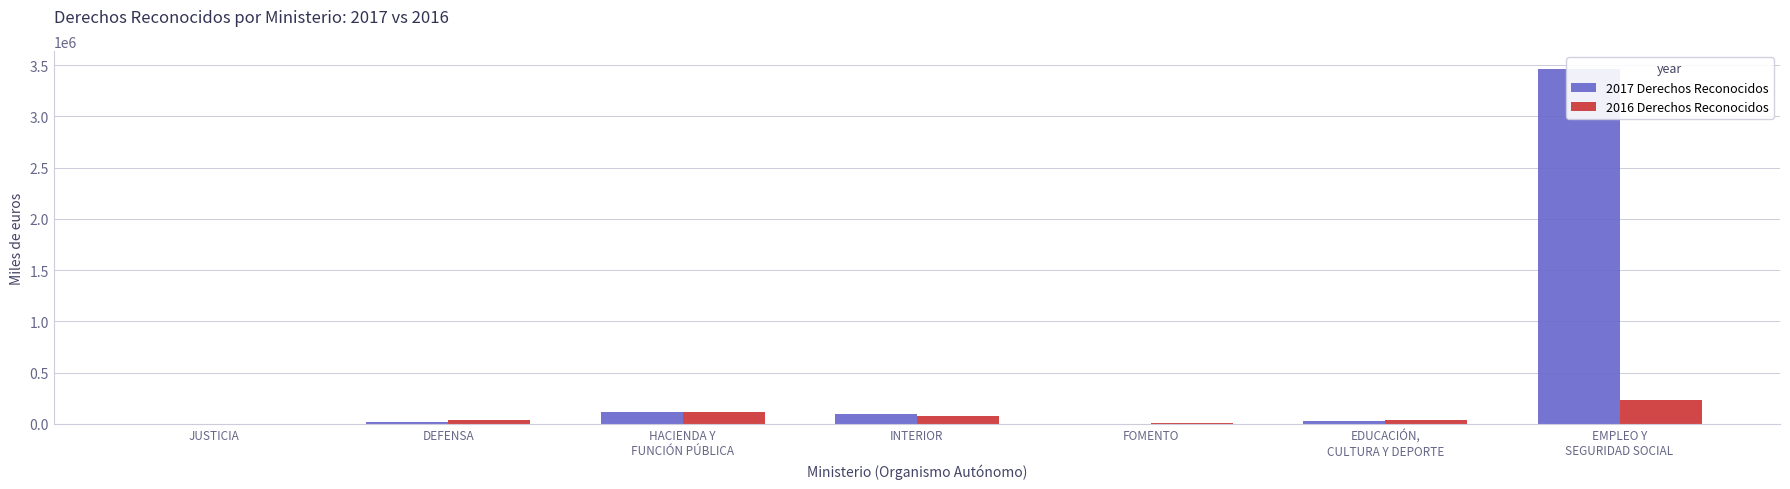

Reading left to right, transcribe all the data shown in this chart.

2017 Derechos Reconocidos: 1835	22352	113436	92975	3181	32718	3464975
2016 Derechos Reconocidos: 2524	36570	115669	75423	3738	42013	234188